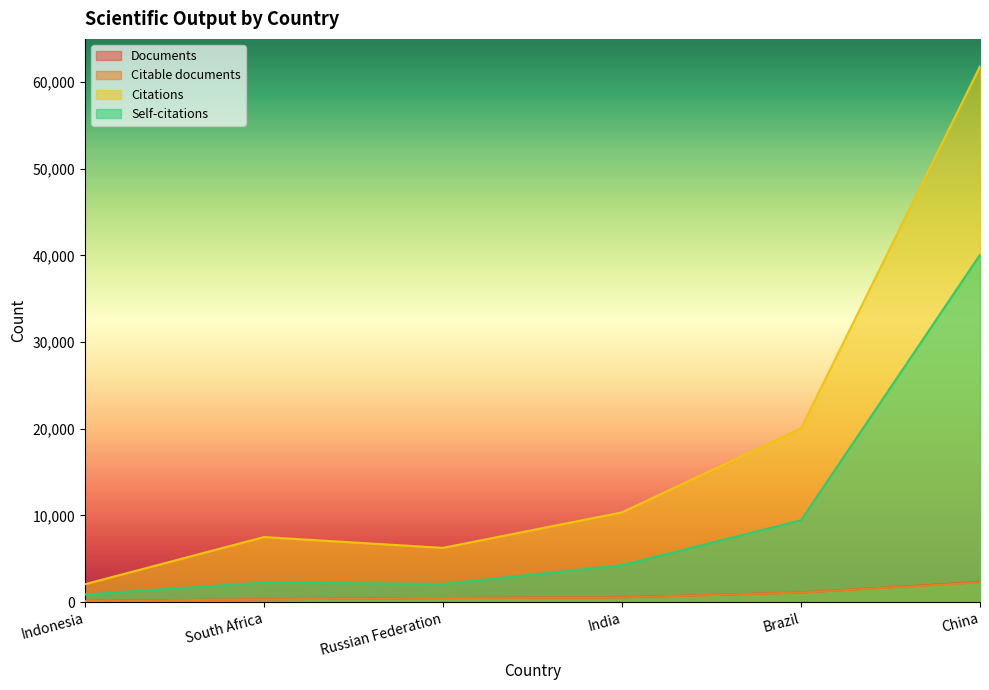

What position from the right is Brazil?

2